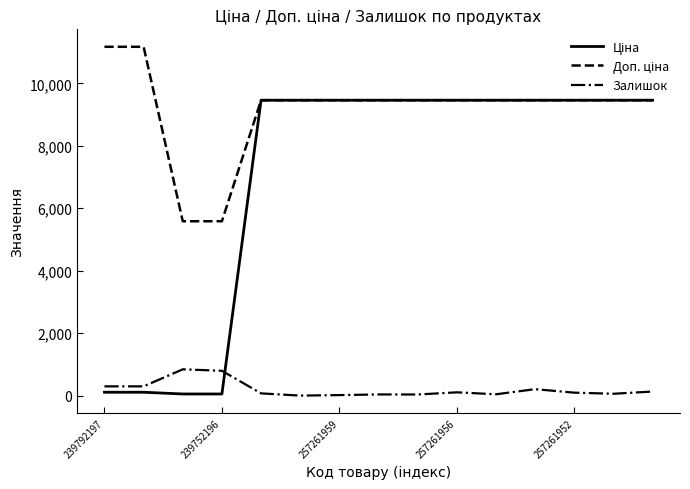

Reading left to right, list all the values displayed in this chart.

Ціна: 111.7	111.7	55.9	55.9	9458.9	9458.9	9458.9	9458.9	9458.9	9458.9	9458.9	9458.9	9458.9	9458.9	9458.9
Доп. ціна: 11169.0	11169.0	5585.0	5585.0	9458.9	9458.9	9458.9	9458.9	9458.9	9458.9	9458.9	9458.9	9458.9	9458.9	9458.9
Залишок: 300.0	300.0	845.0	798.0	75.0	4.0	20.0	41.0	39.0	109.0	46.0	210.0	98.0	63.0	134.0